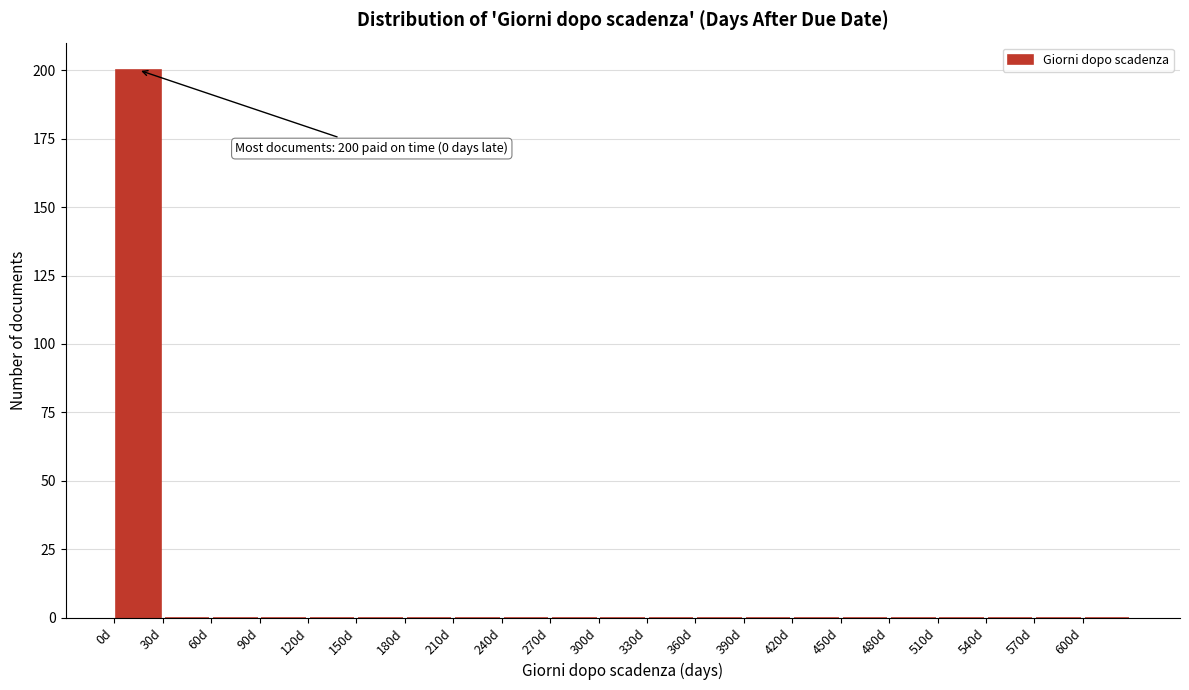

Which range on the x-axis has the tallest bar?

0 to 30